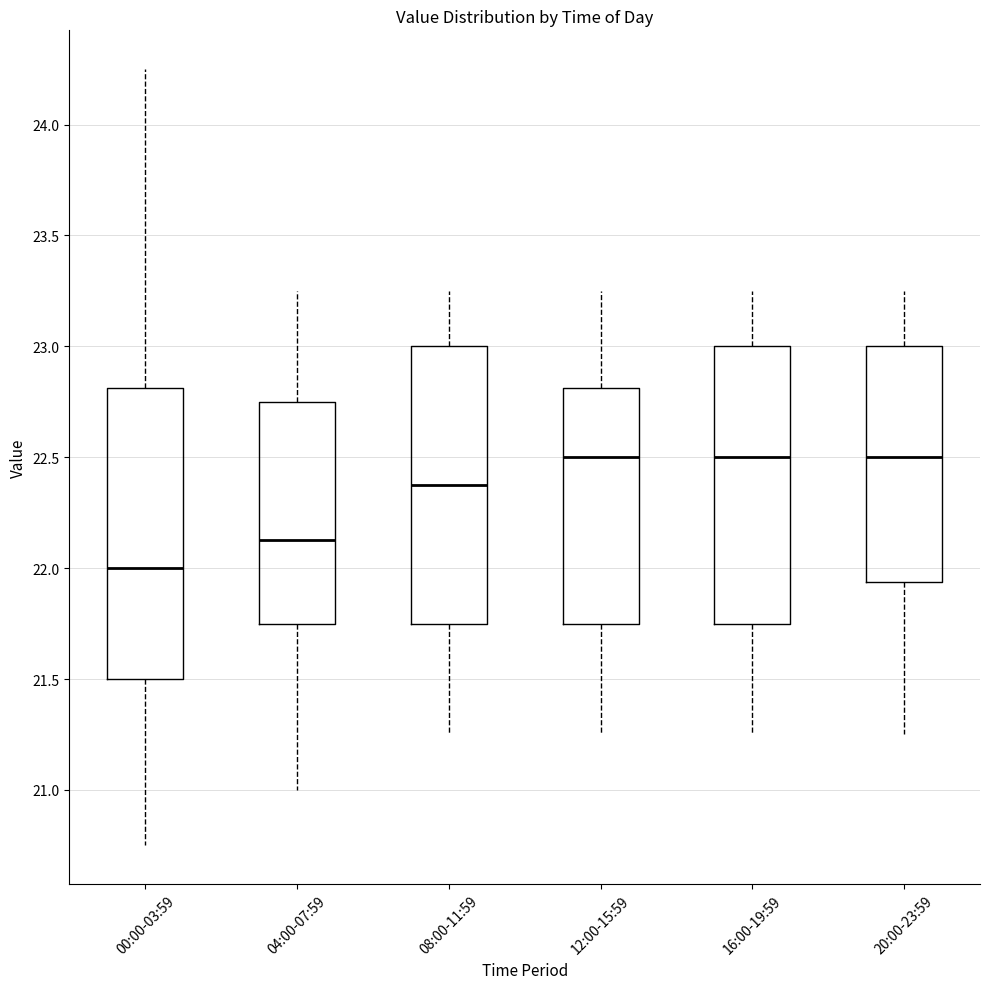

Reading left to right, read every box against the y-axis: the position of its median line, the range the box covers, and the ends of its whiskers. The values are not printed on the chart, so give them approximately, as read against the axis.

00:00-03:59: median 22.00, box 21.50 to 22.80, whiskers 20.75 to 24.25
04:00-07:59: median 22.15, box 21.75 to 22.75, whiskers 21.00 to 23.25
08:00-11:59: median 22.40, box 21.75 to 23.00, whiskers 21.25 to 23.25
12:00-15:59: median 22.50, box 21.75 to 22.80, whiskers 21.25 to 23.25
16:00-19:59: median 22.50, box 21.75 to 23.00, whiskers 21.25 to 23.25
20:00-23:59: median 22.50, box 21.95 to 23.00, whiskers 21.25 to 23.25